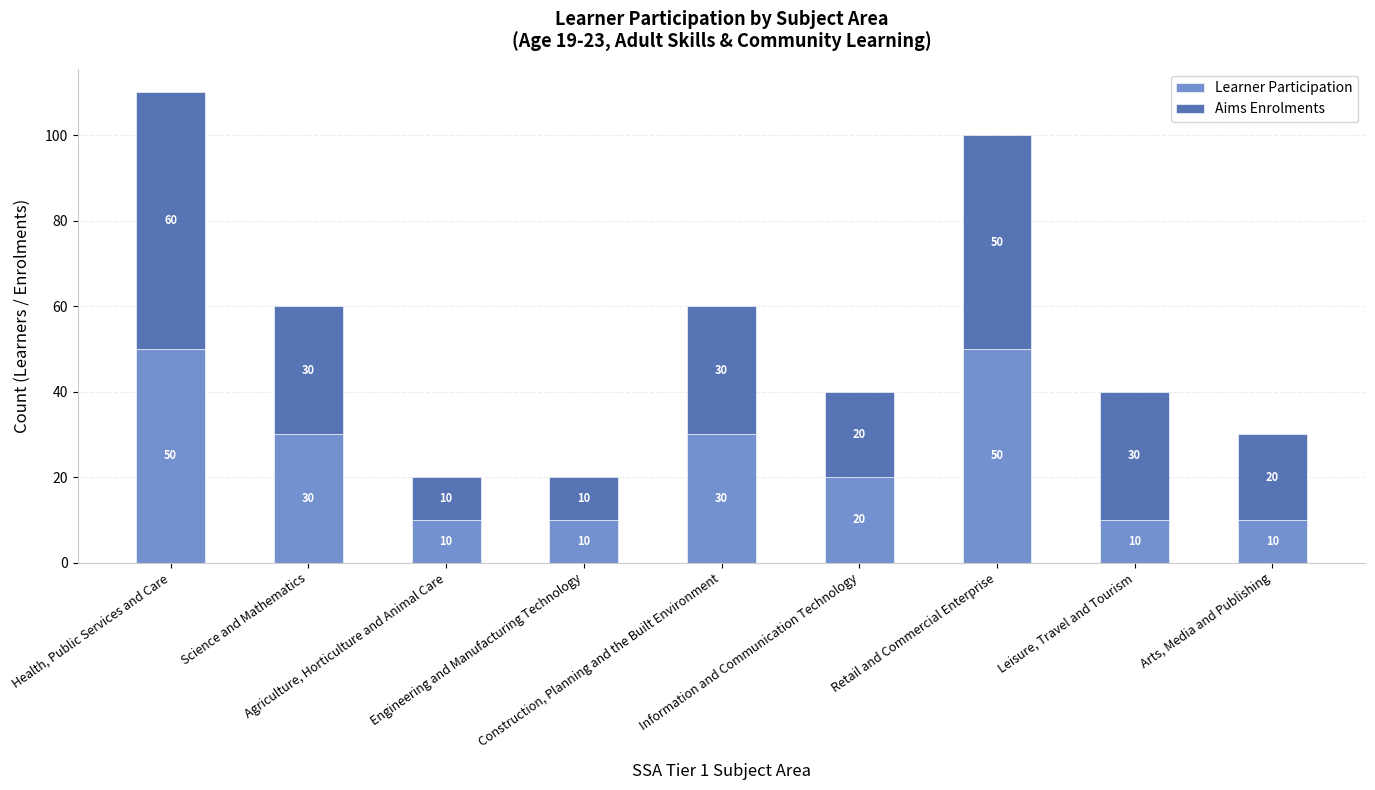

What is the difference between the maximum and minimum values in the Learner Participation series?

40